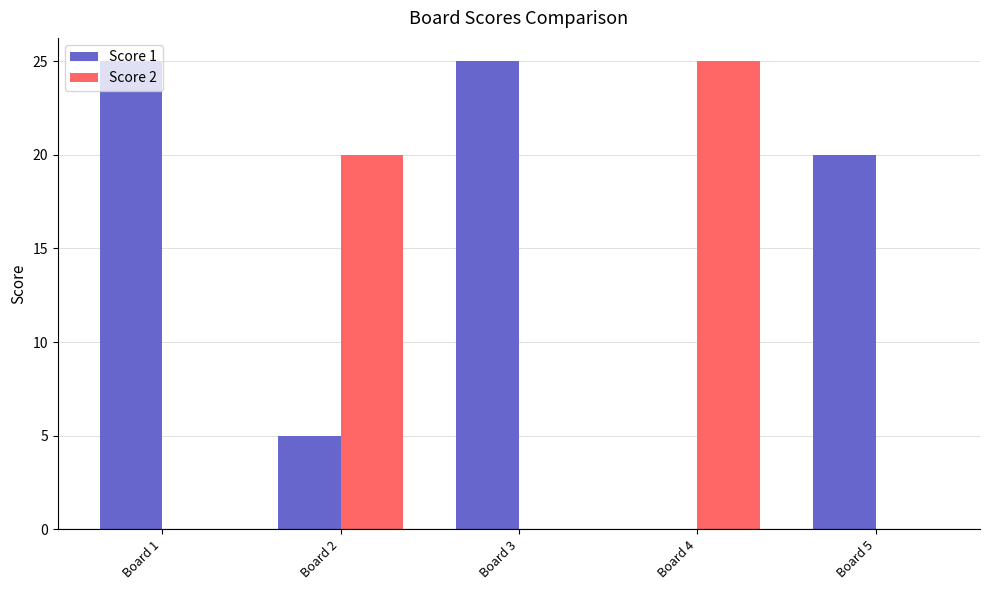

What is the total value across all series at Board 3?

25